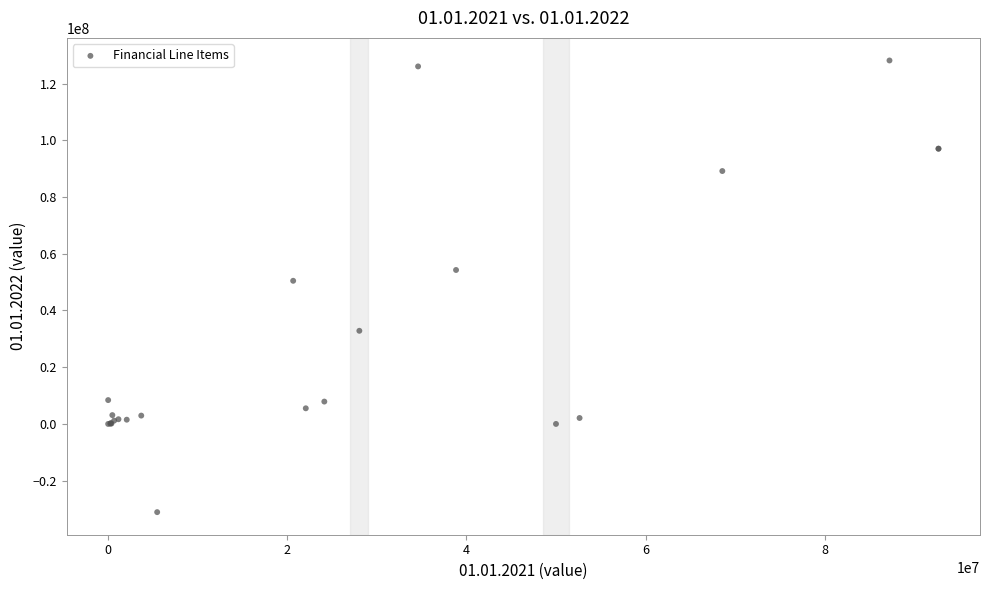

What Y value in the scatter plot is closest to 48521000?

50465000